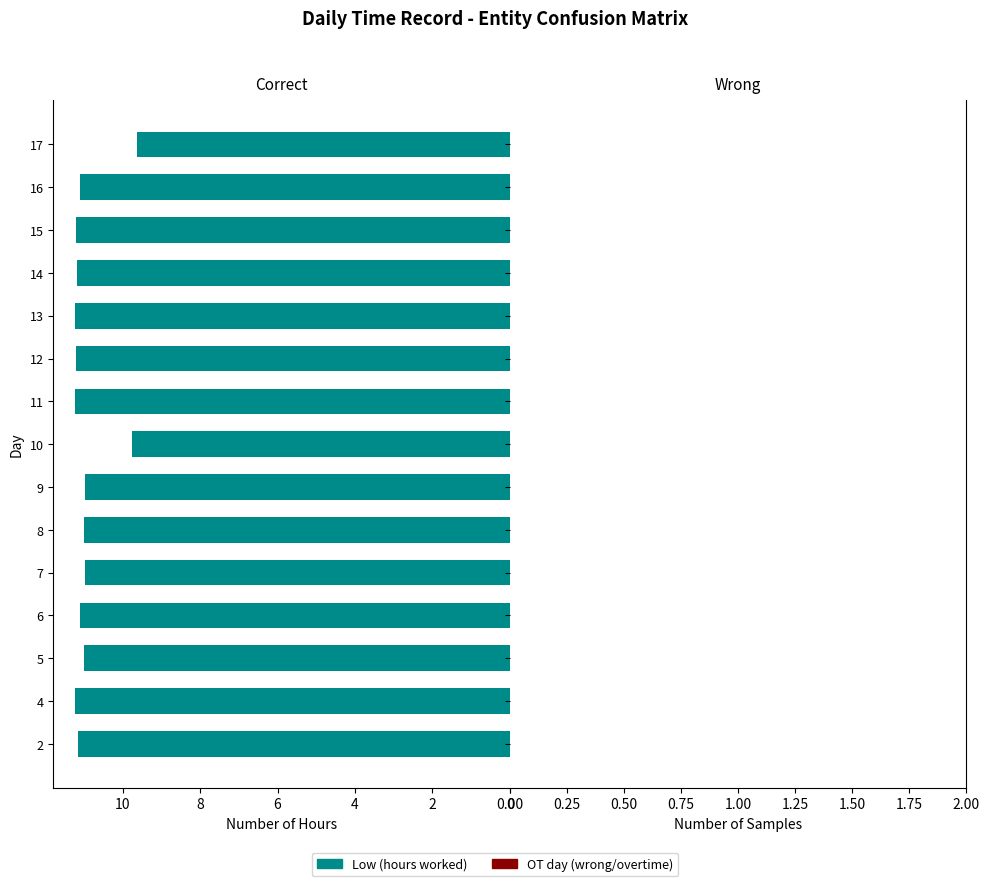

What is the average value?

10.9